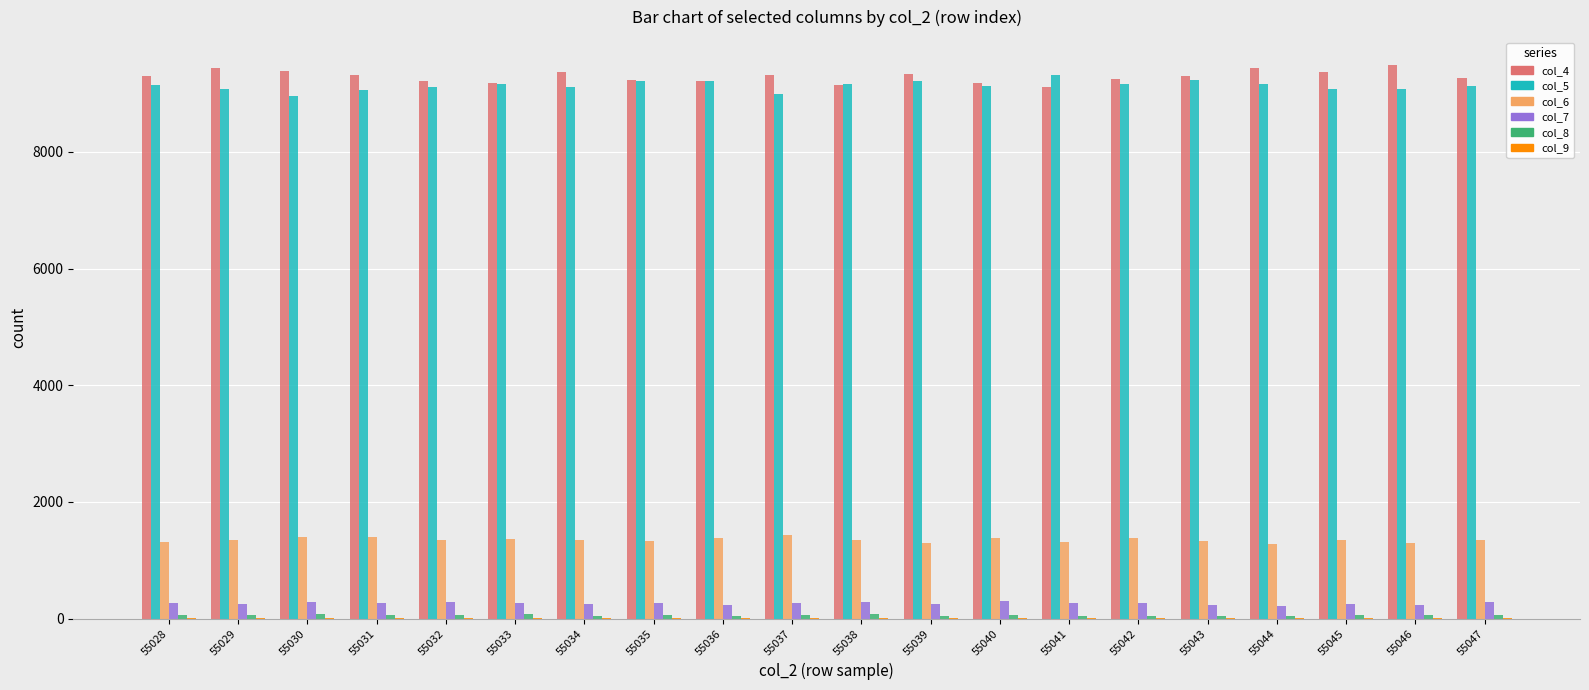

What is the maximum value shown in the chart?

9493